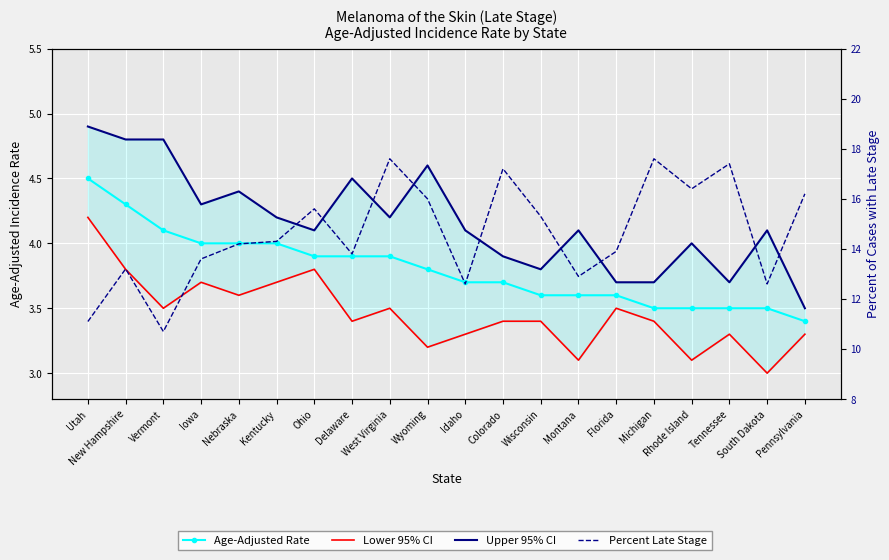

Which series has the widest spread of values?

Percent Late Stage